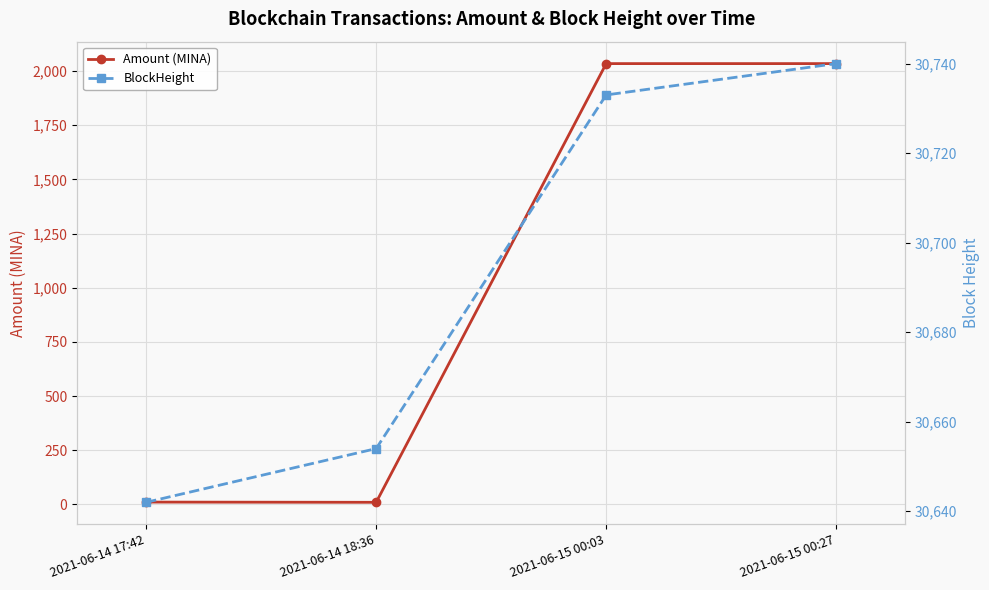

True or false: BlockHeight has a value of 43853.0 at 2021-06-14 17:42.

False